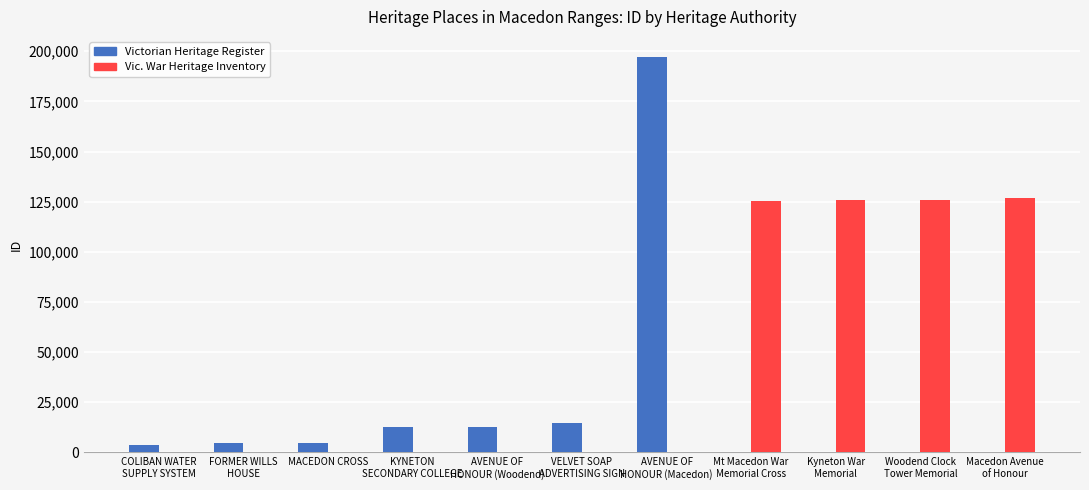

How many groups of bars are there?

11